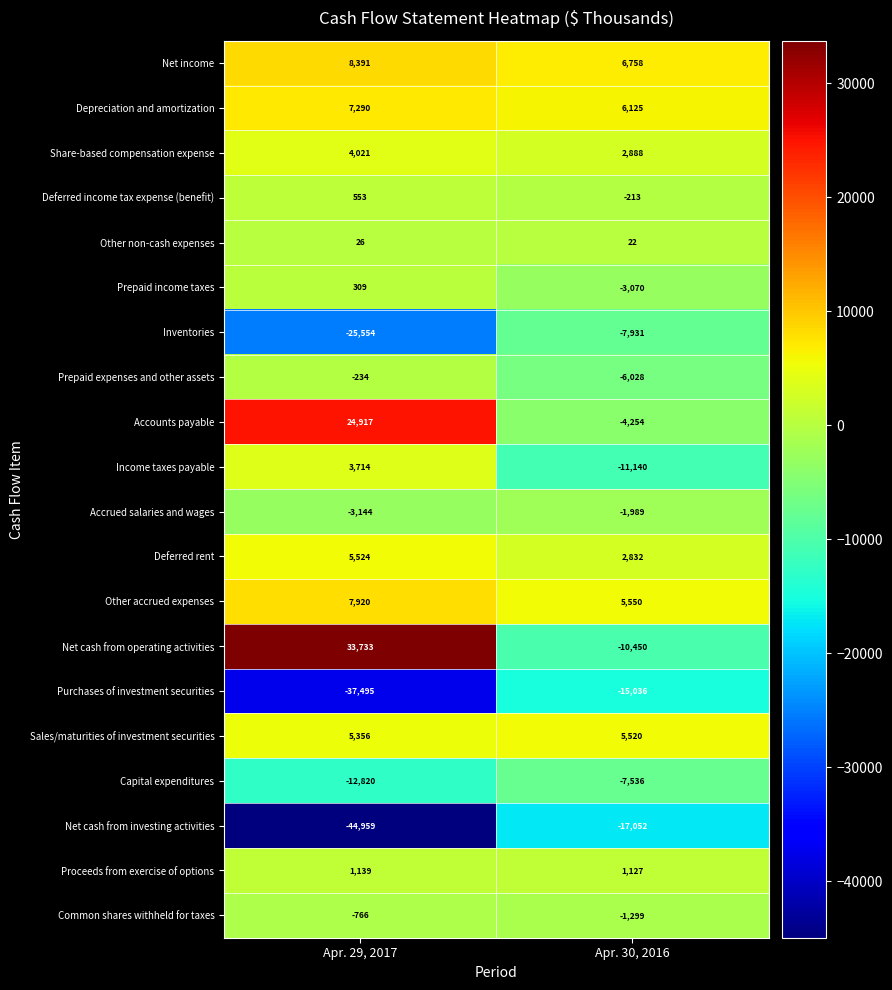

Which series changed the most between Apr. 29, 2017 and Apr. 30, 2016?

Net cash from operating activities